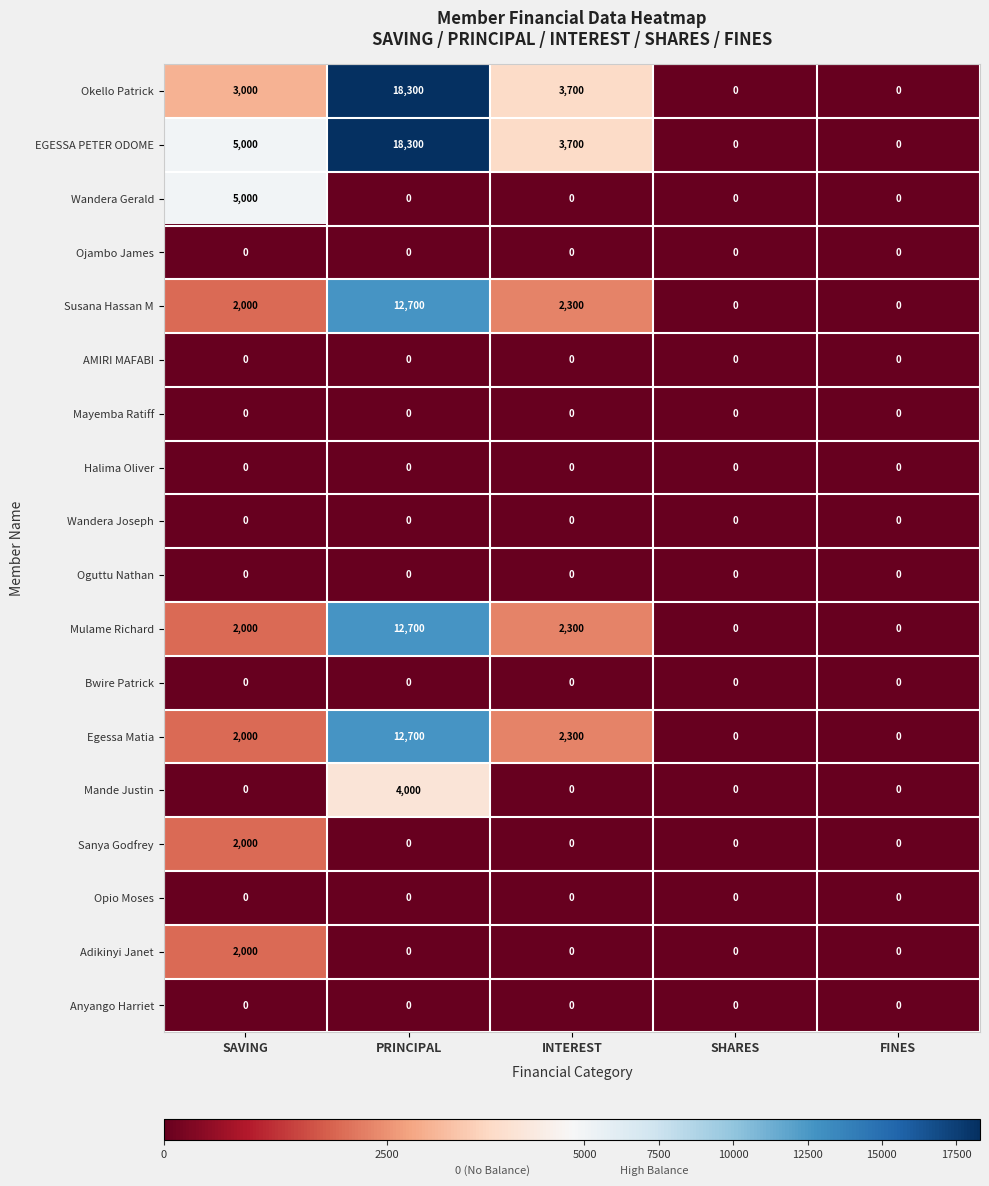

How many data points in Sanya Godfrey are above 0?

1